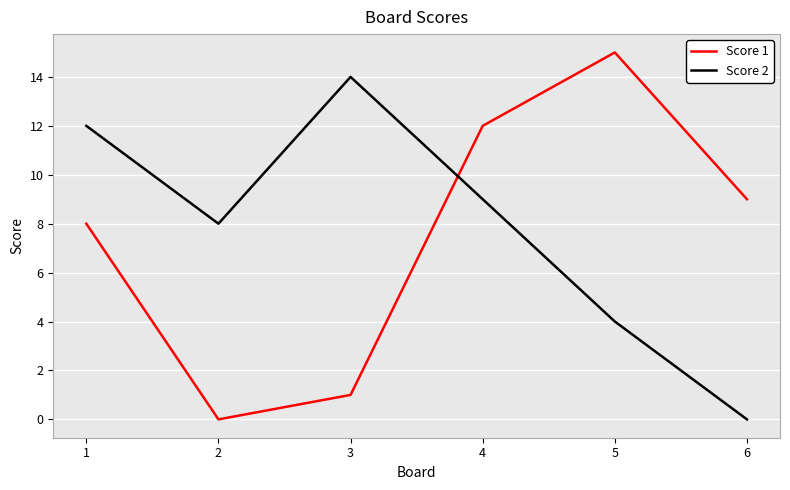

How many lines are shown in the chart?

2